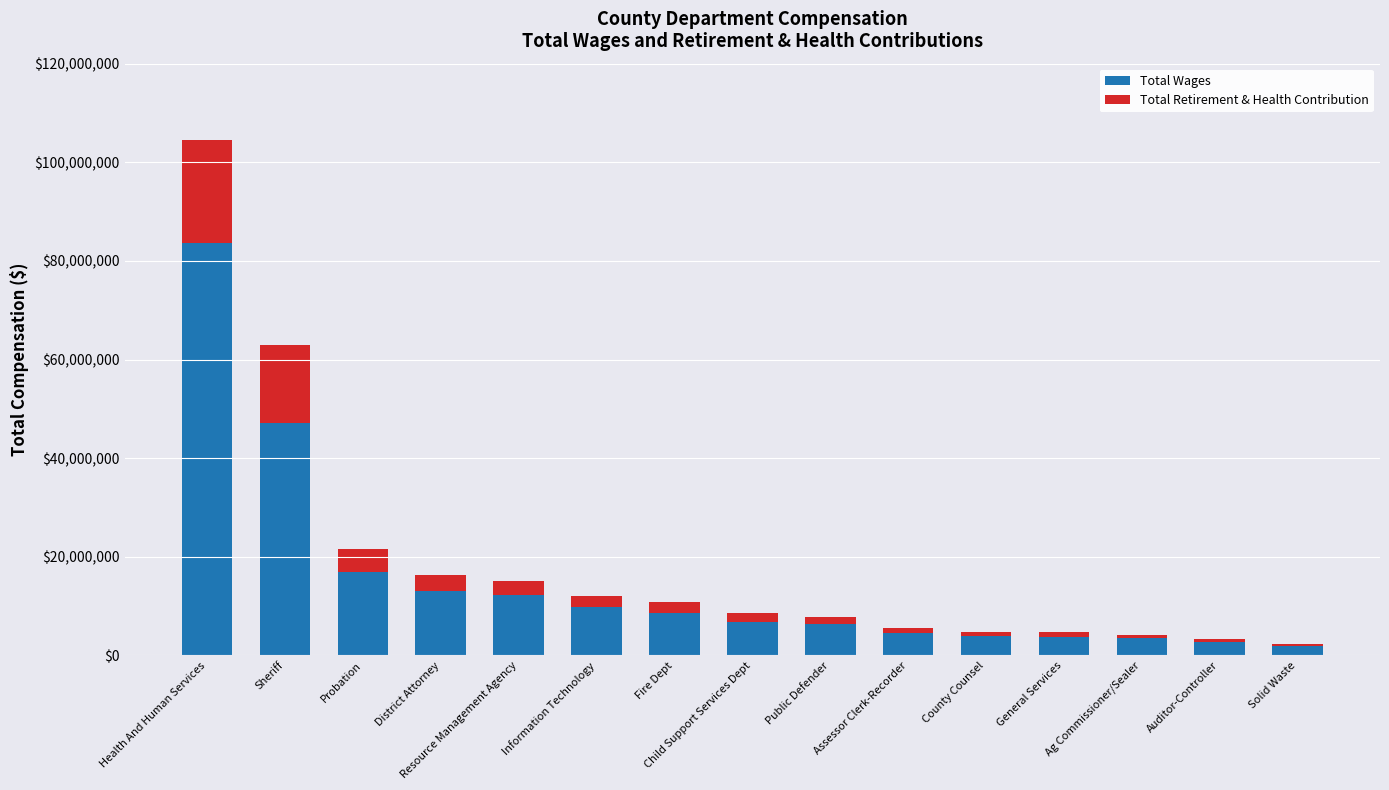

The value of Total Wages at Sheriff is 28448758. True or false?

False